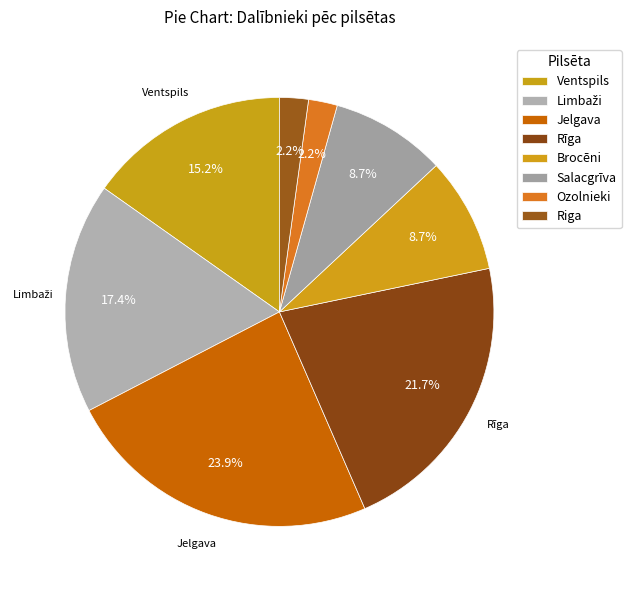

To the nearest percent, what is the combined percentage of Salacgrīva and Jelgava?

33%